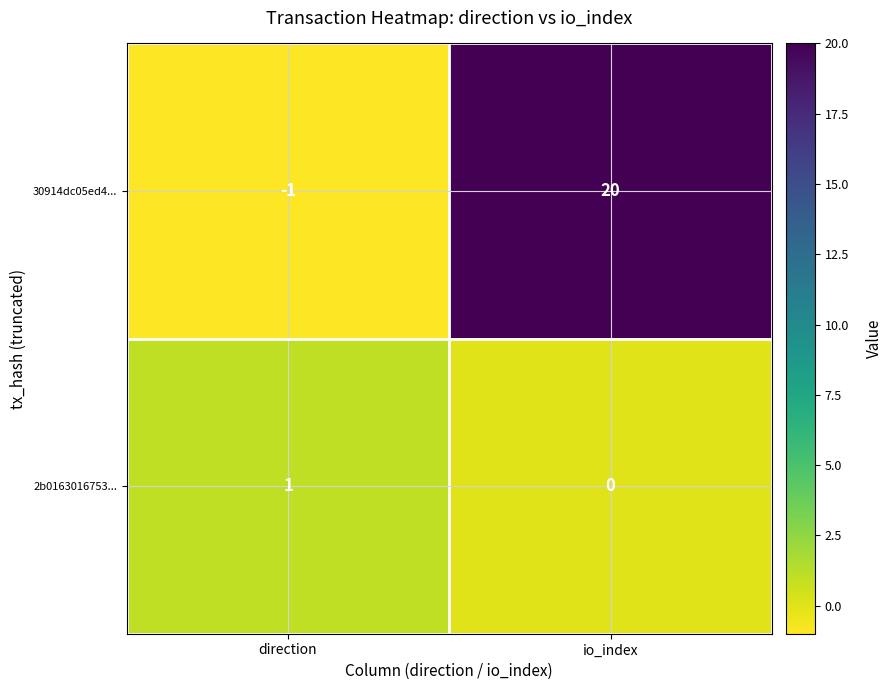

At io_index, list the series in order from smallest to largest.

2b0163016753..., 30914dc05ed4...